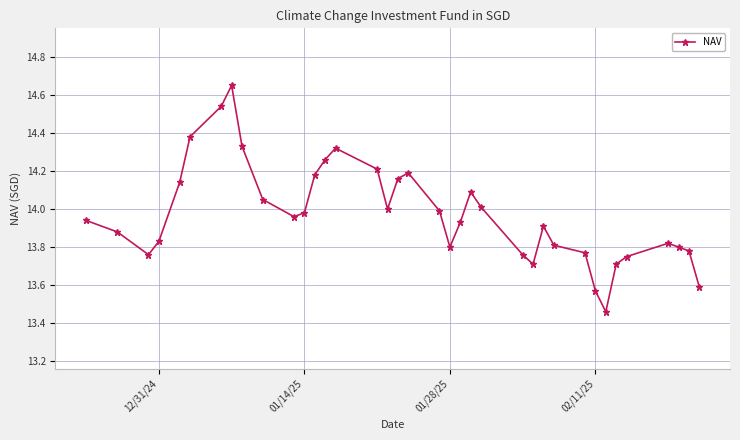

True or false: there are more than 1 points higher than both neighbors.

True